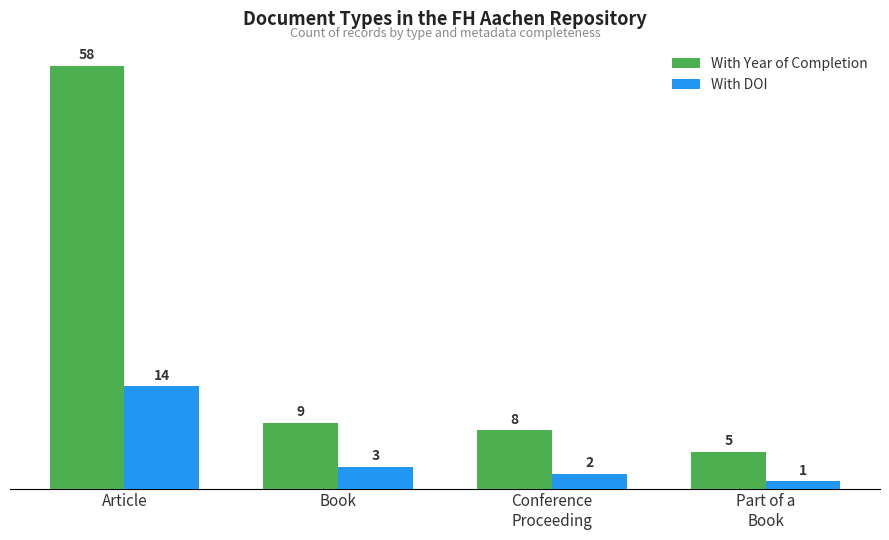

How many categories are shown in the chart?

4